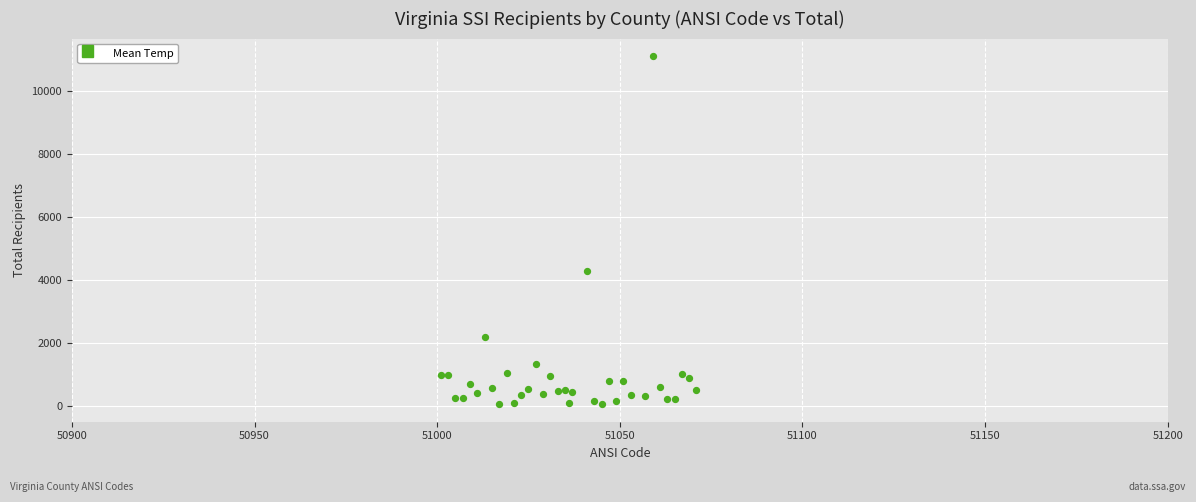

What Y value in the scatter plot is closest to 5588?

4295